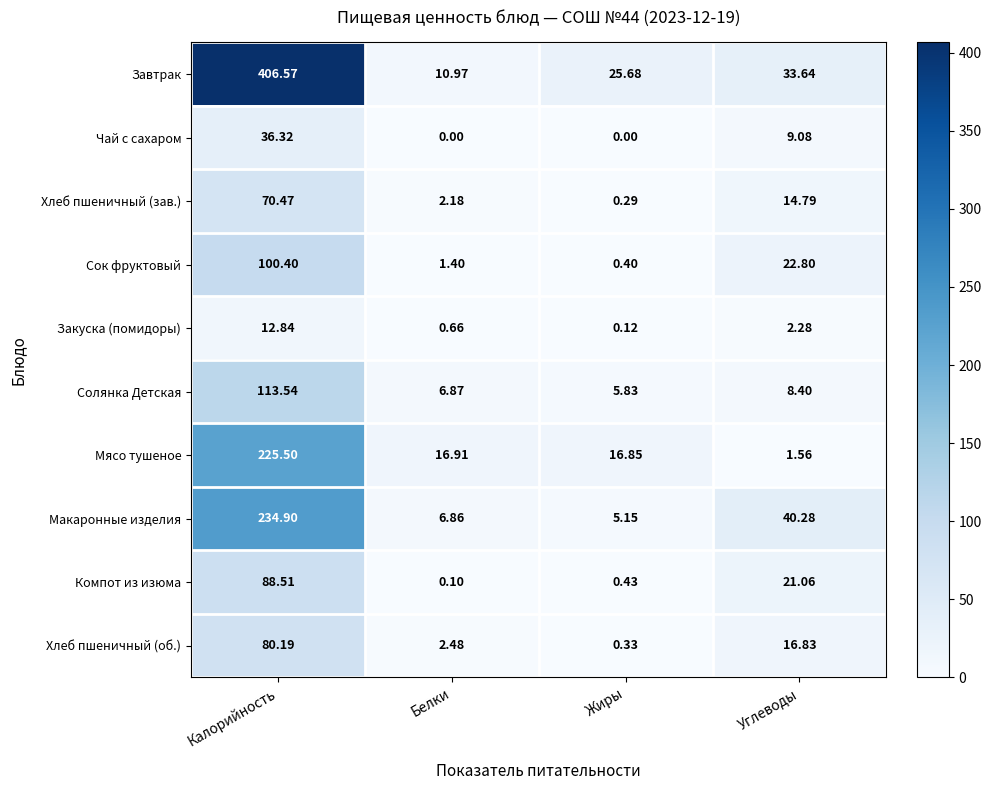

At Калорийность, list the series in order from smallest to largest.

Закуска (помидоры), Чай с сахаром, Хлеб пшеничный (зав.), Хлеб пшеничный (об.), Компот из изюма, Сок фруктовый, Солянка Детская, Мясо тушеное, Макаронные изделия, Завтрак